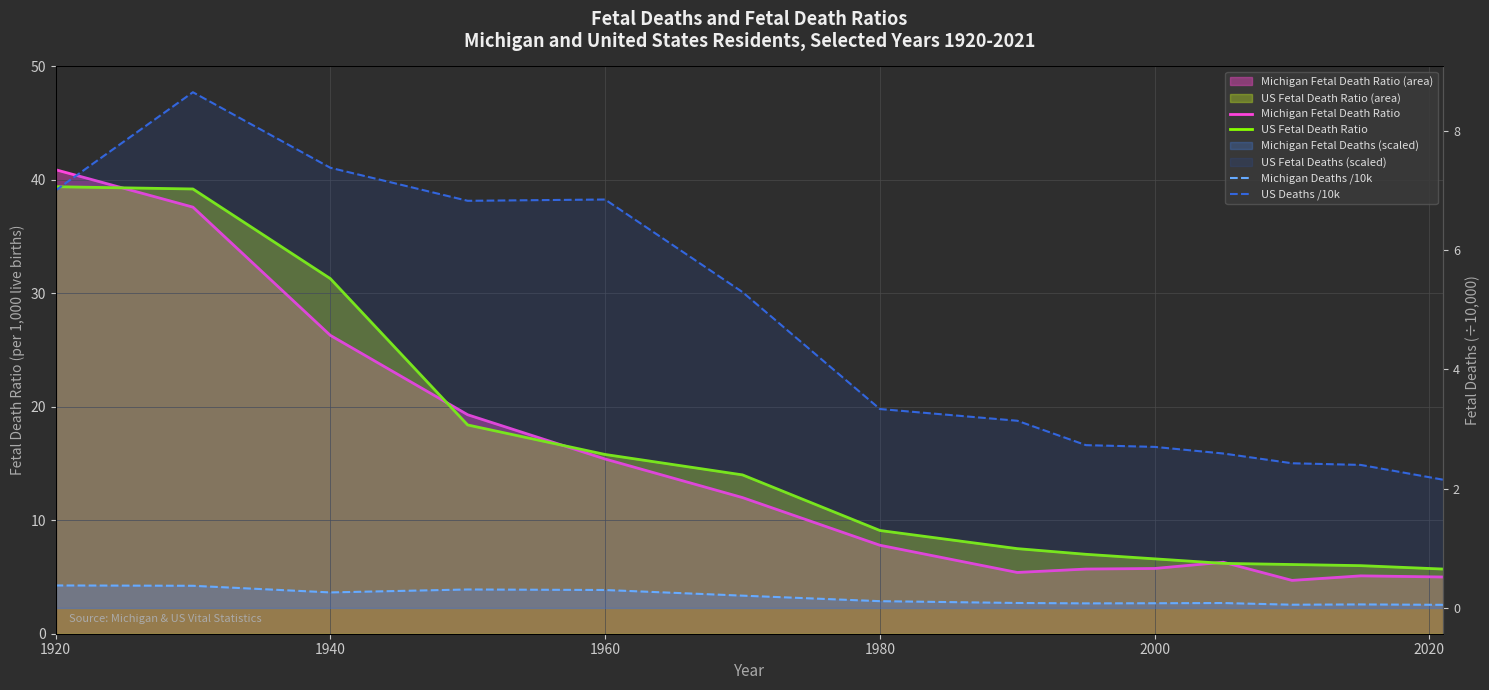

Read the US Deaths /10k value at 1920.

7.0